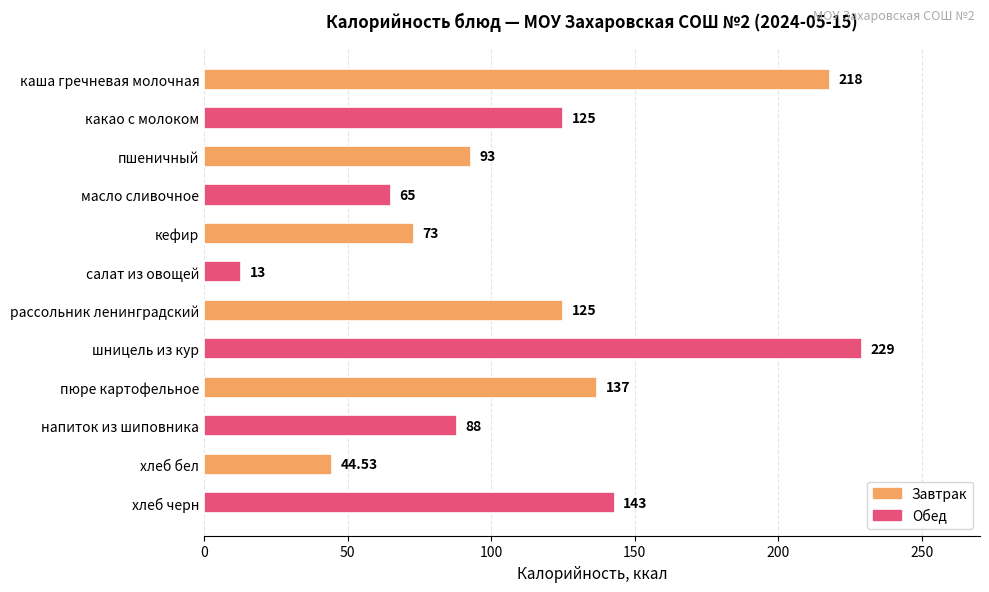

What is the minimum value shown in the chart?

13.0